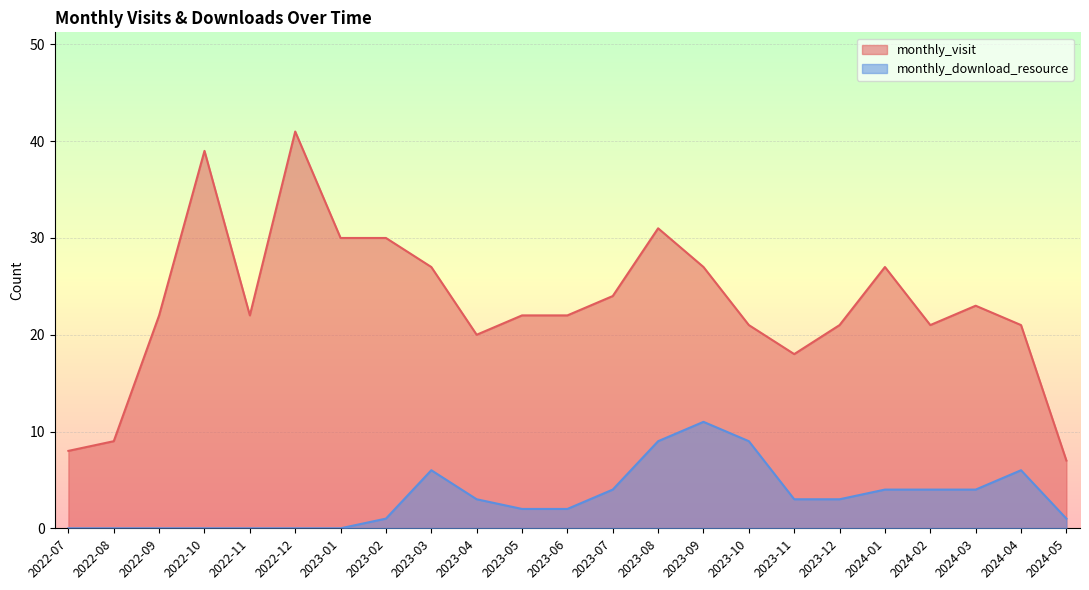

True or false: monthly_download_resource and monthly_visit cross at least once.

False